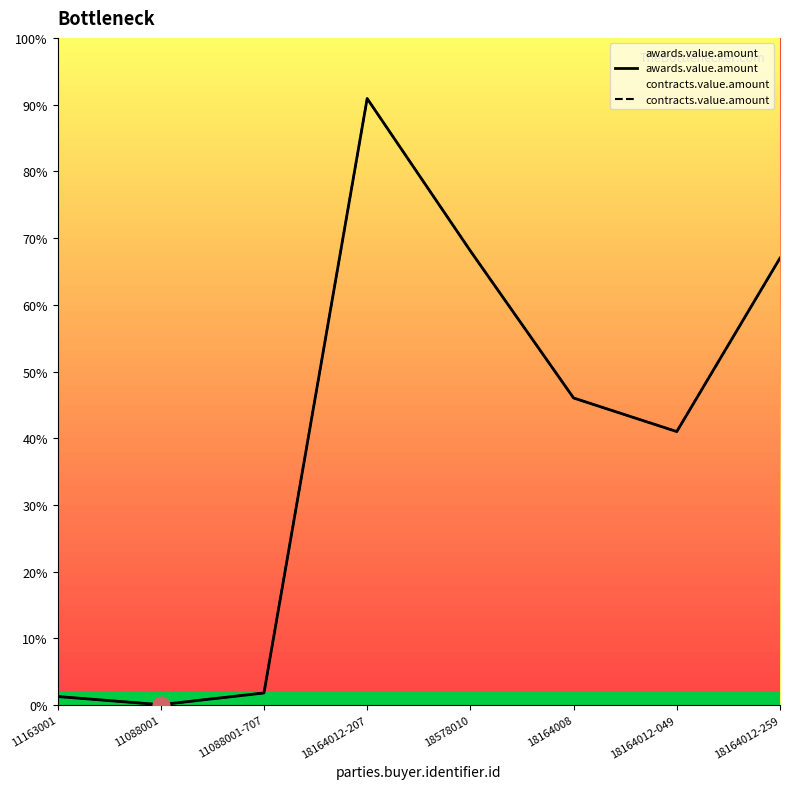

Reading left to right, list all the values displayed in this chart.

awards.value.amount: 11163001=4250	11088001=220	11088001-707=6000	18164012-207=299800	18578010=224500	18164008=151800	18164012-049=135200	18164012-259=220950
contracts.value.amount: 11163001=4250	11088001=220	11088001-707=6000	18164012-207=299800	18578010=224500	18164008=151800	18164012-049=135200	18164012-259=220950